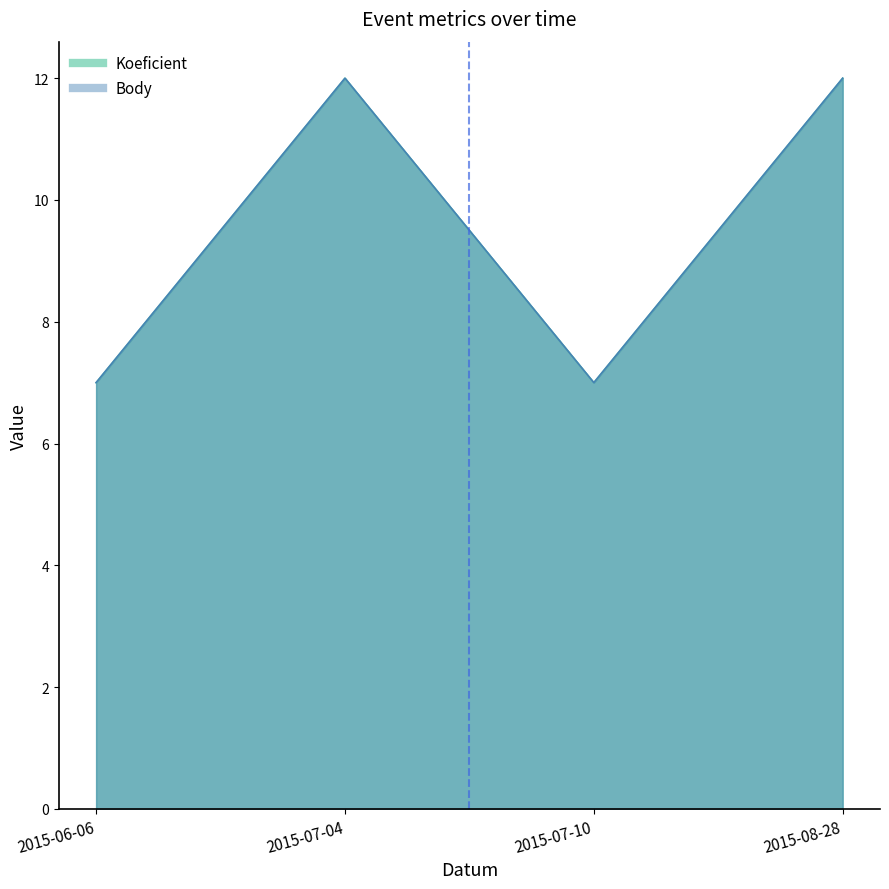

Reading right to left, list all the values displayed in this chart.

Koeficient: 12	7	12	7
Body: 12	7	12	7